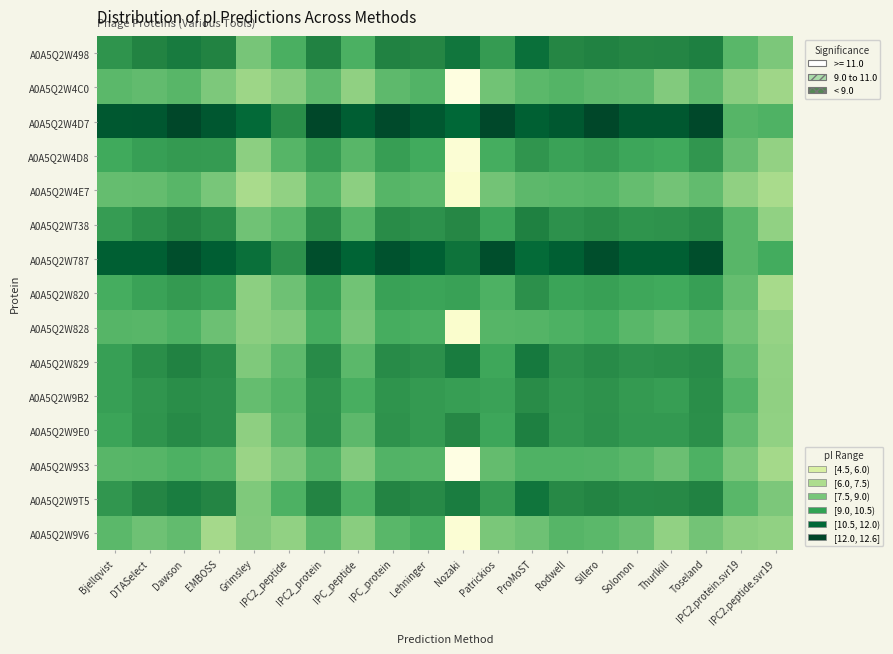

Which series has the largest total across all categories?

A0A5Q2W4D7